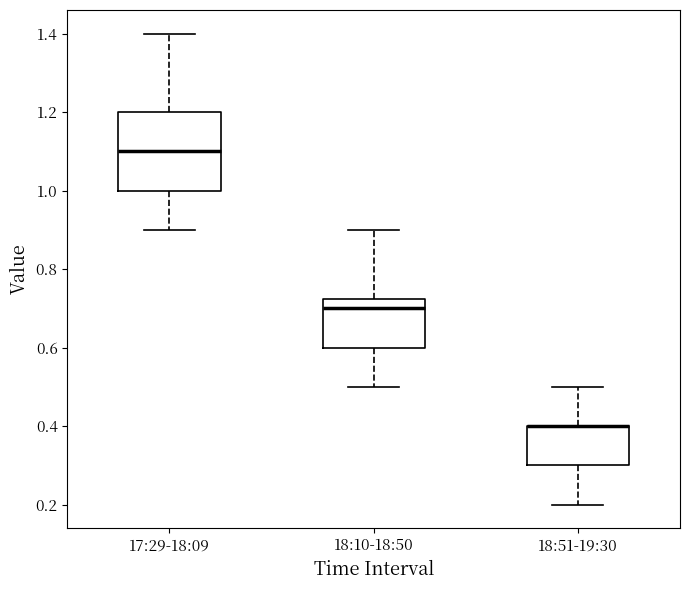

Where does the upper whisker of the box for 18:51-19:30 end on the y-axis? The values are not printed on the chart, so give them approximately, as read against the axis.

0.50